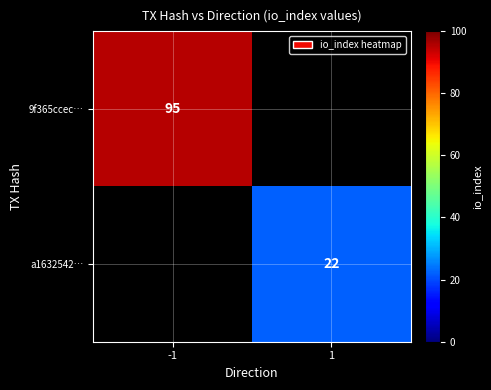

The value of a1632542… at 1 is 22. True or false?

True